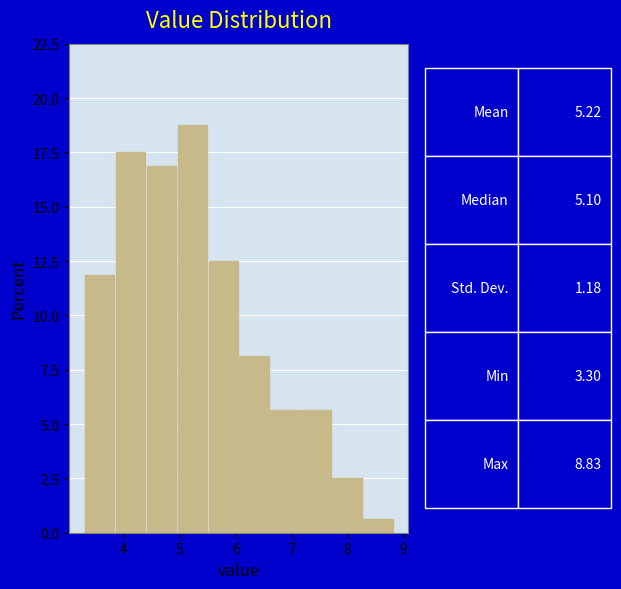

Which range on the x-axis has the tallest bar?

5.0 to 5.5